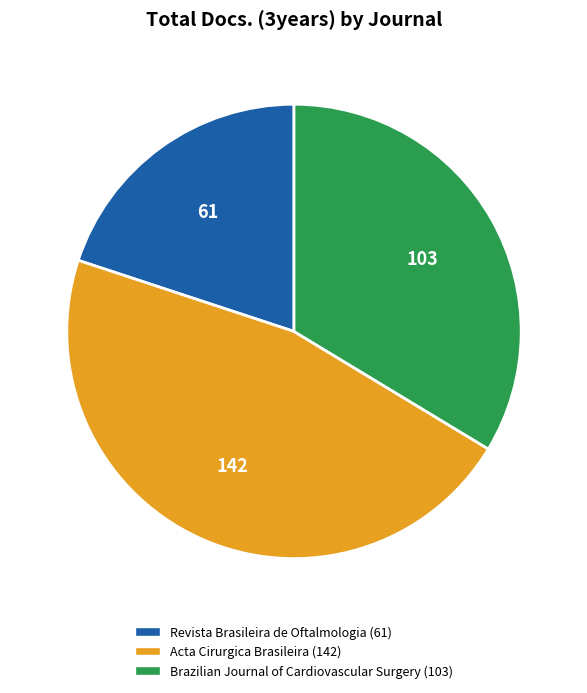

Combined, do Brazilian Journal of Cardiovascular Surgery and Acta Cirurgica Brasileira account for over 50%?

Yes